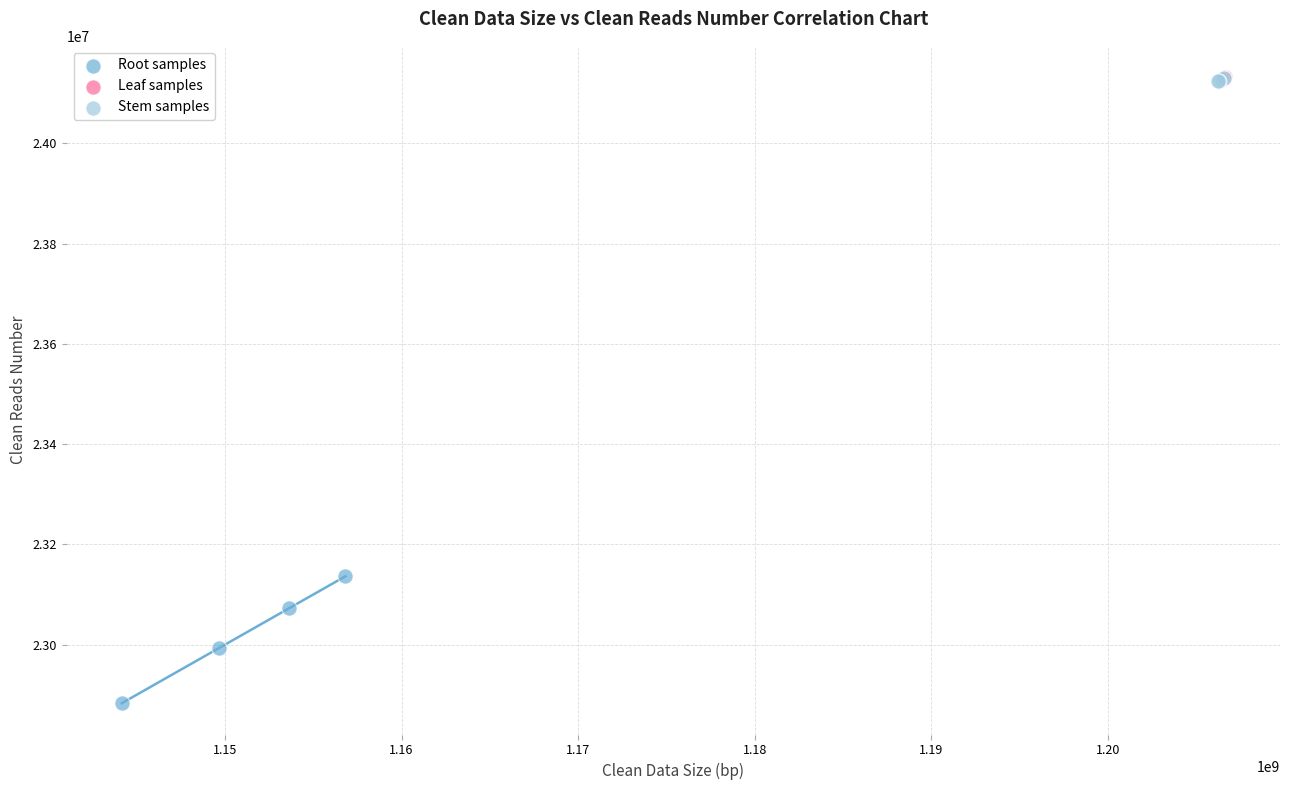

Which series reaches the minimum Y coordinate?

Root samples